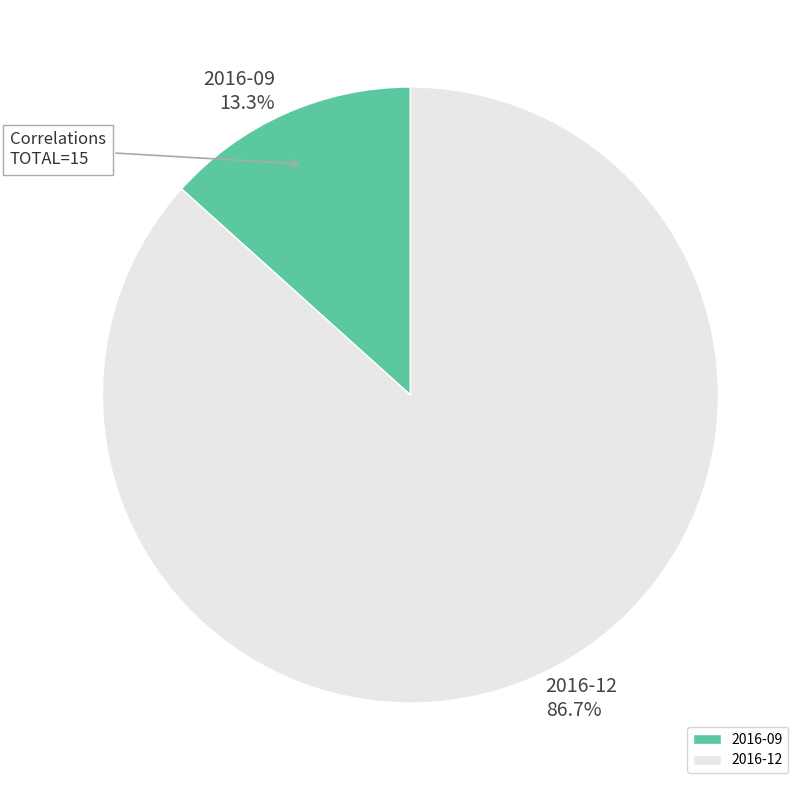

What is the smallest slice in the pie chart?

2016-09